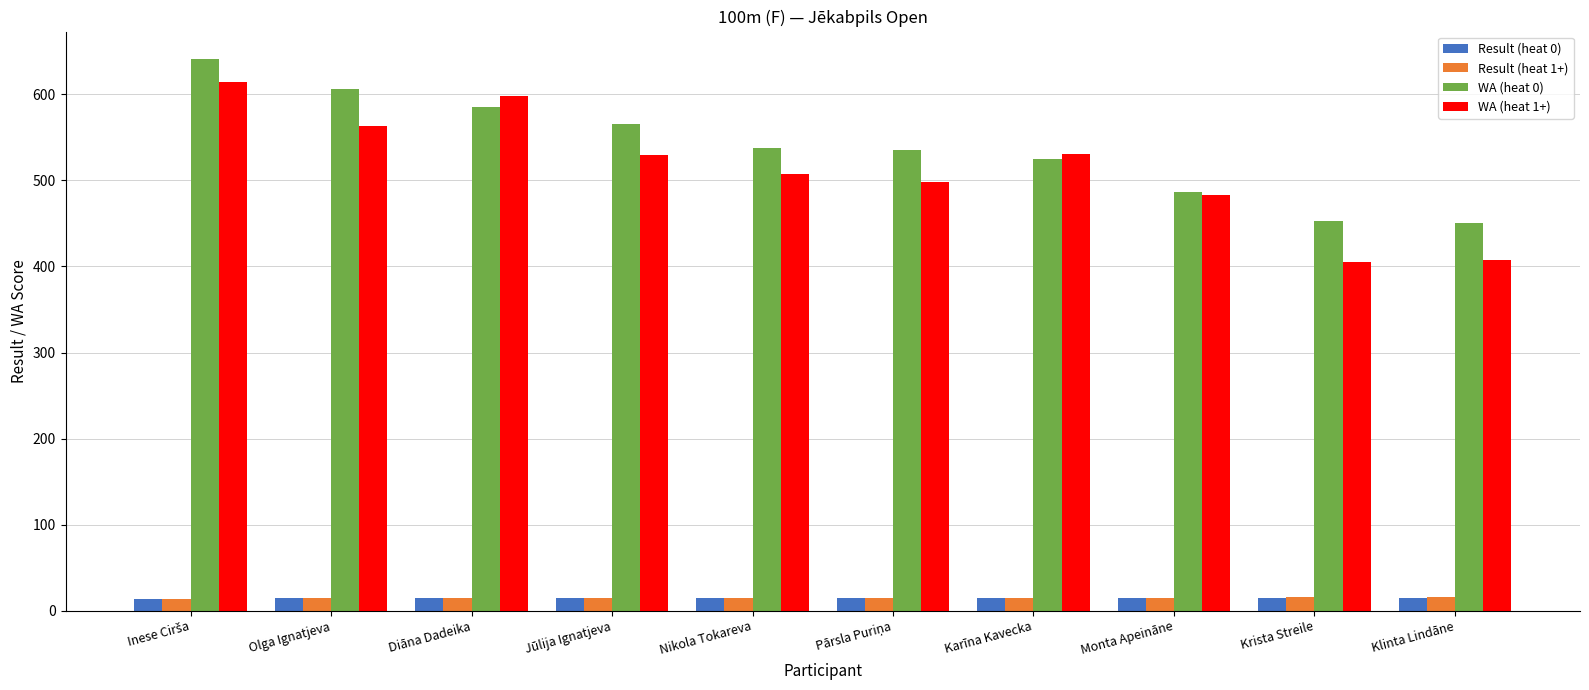

The WA (heat 0) series shows 756.3 at Monta Apeināne. True or false?

False